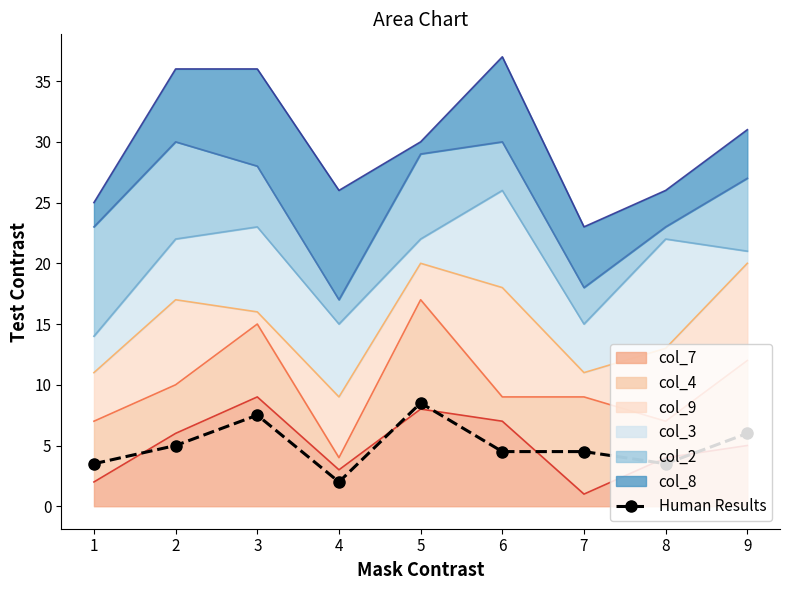

What is the change in value from 3 to 9?

-1.5